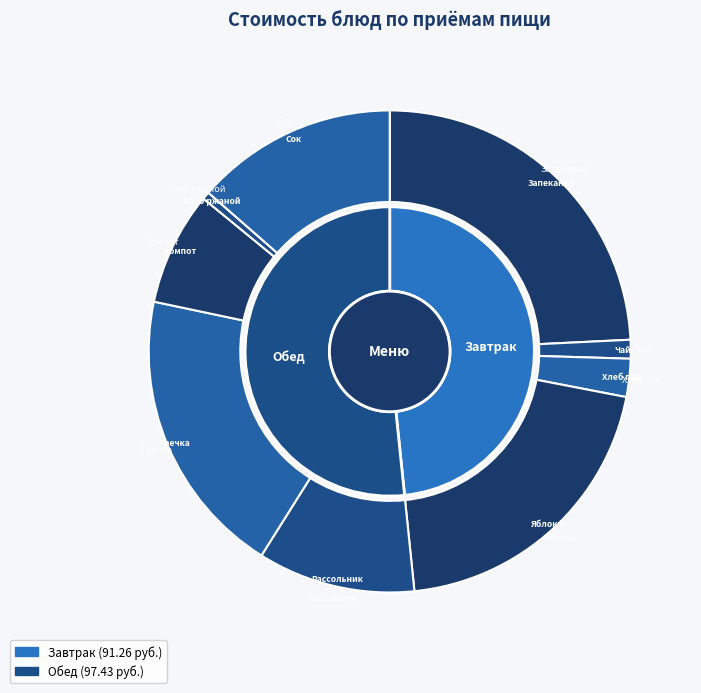

Does фрукты свежие (яблоко) represent more than half of the total?

No